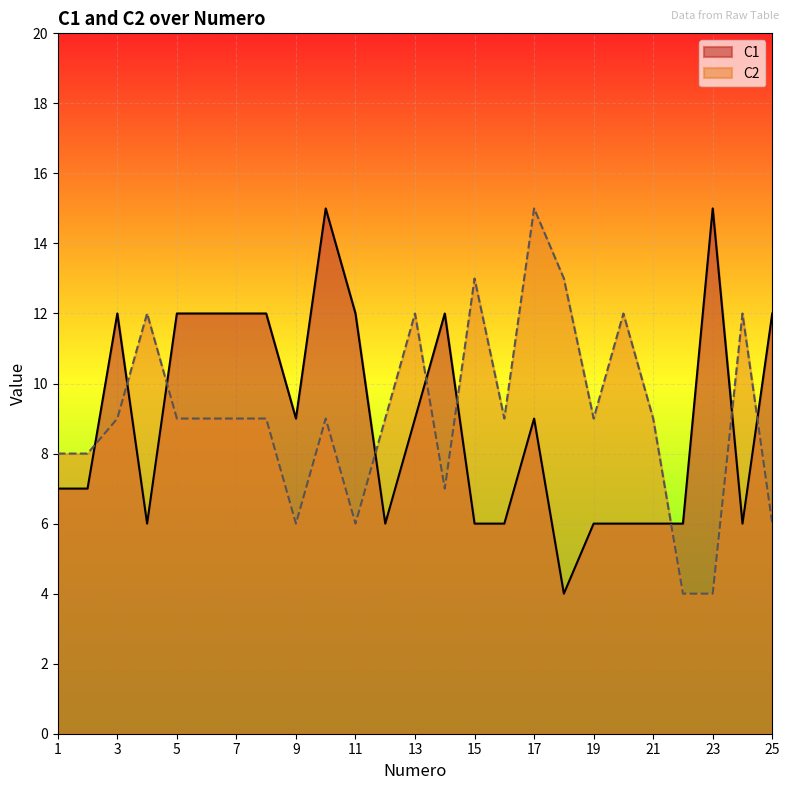

What is the difference between the maximum and minimum values in the C1 series?

11